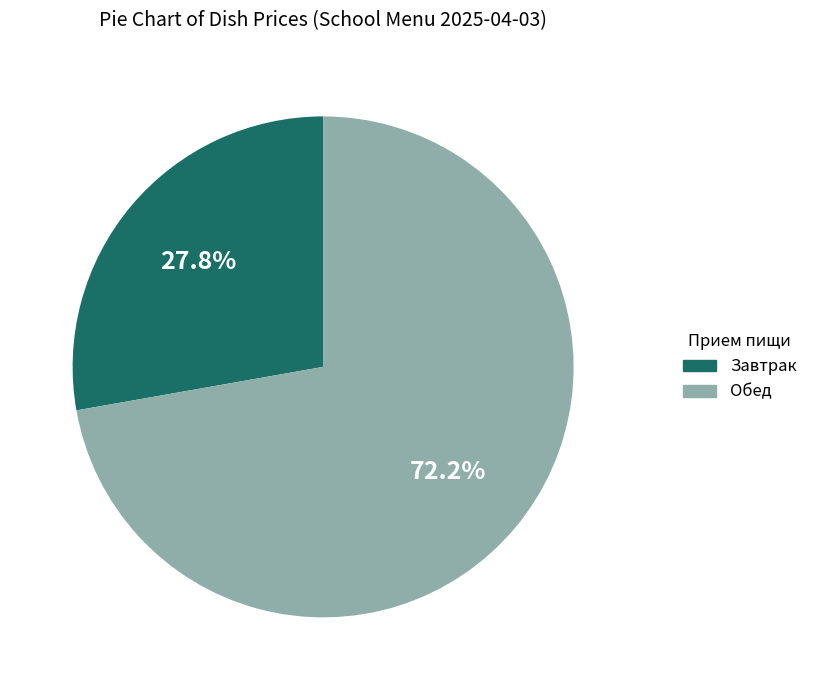

How many slices are in this pie chart?

2